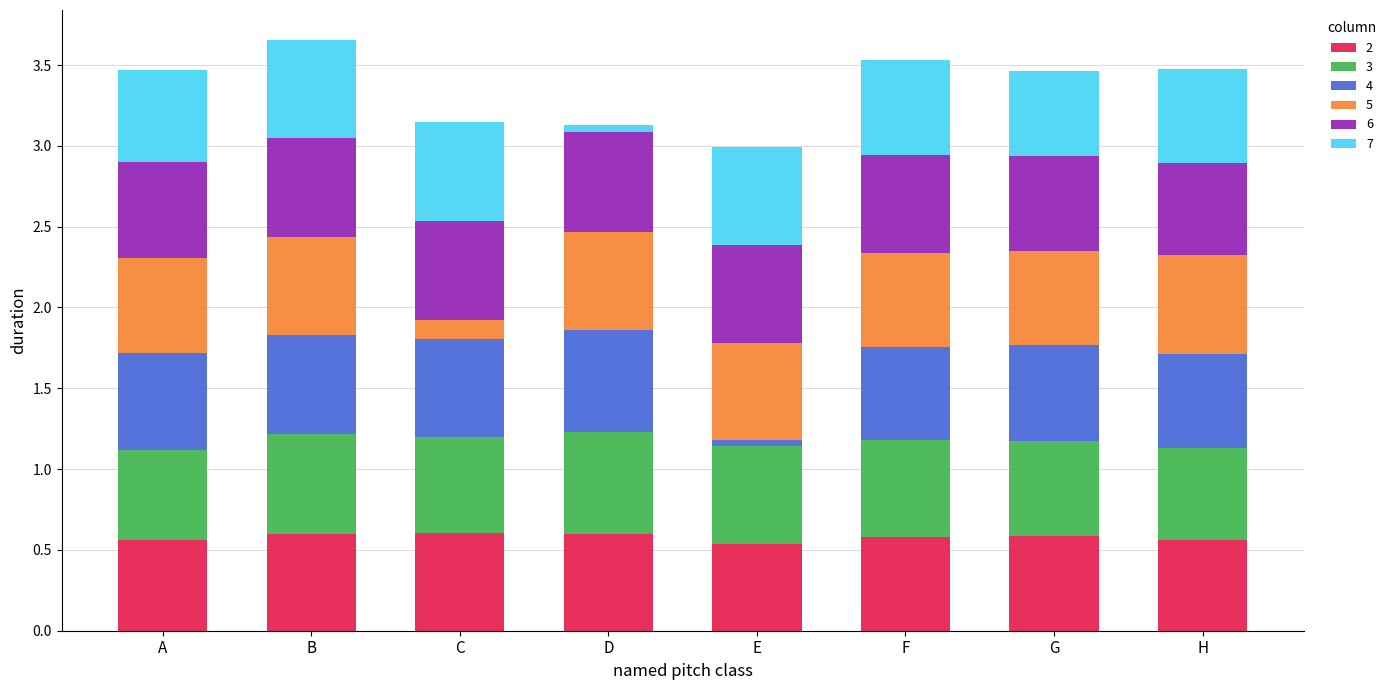

How many 2 values are between 0 and 1?

8